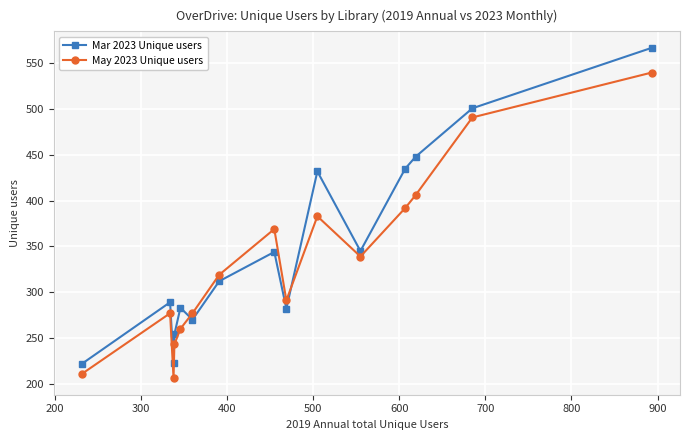

What is the difference between the maximum and minimum values in the May 2023 Unique users series?

334